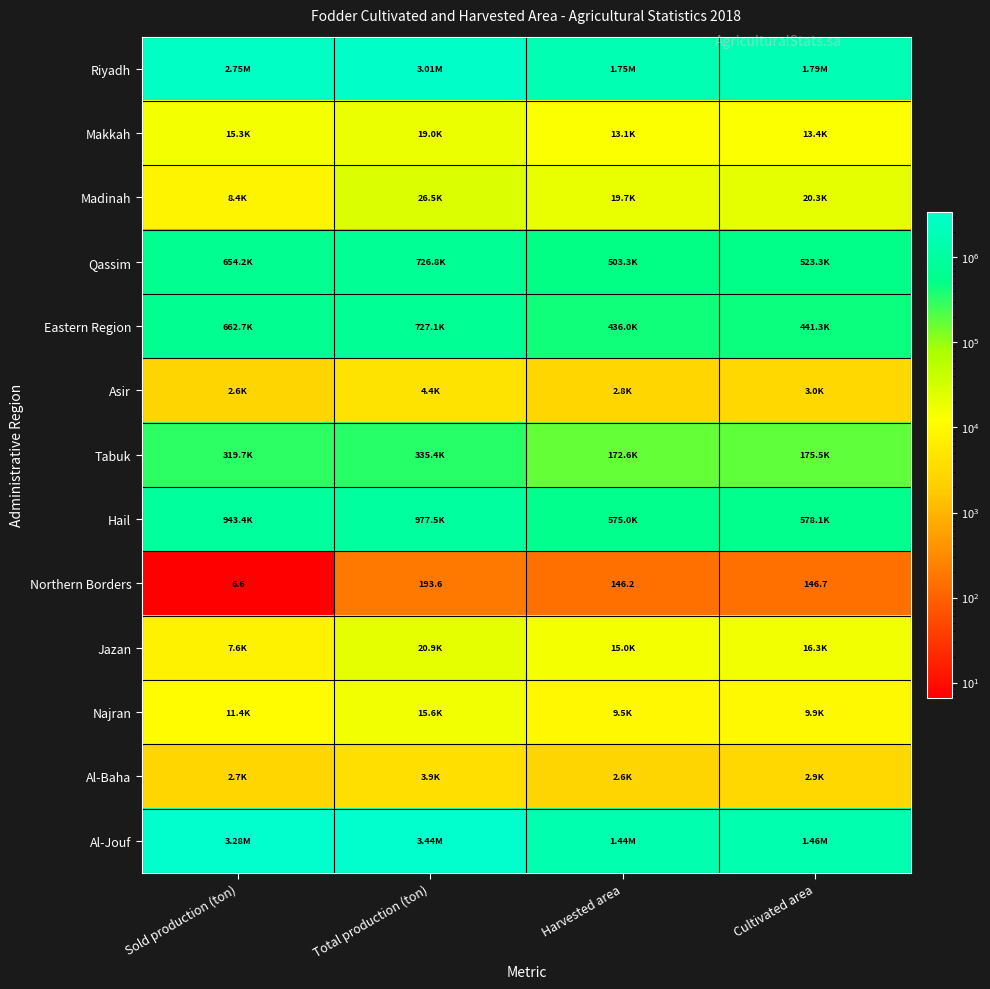

How many values in the Northern Borders series exceed 146?

3